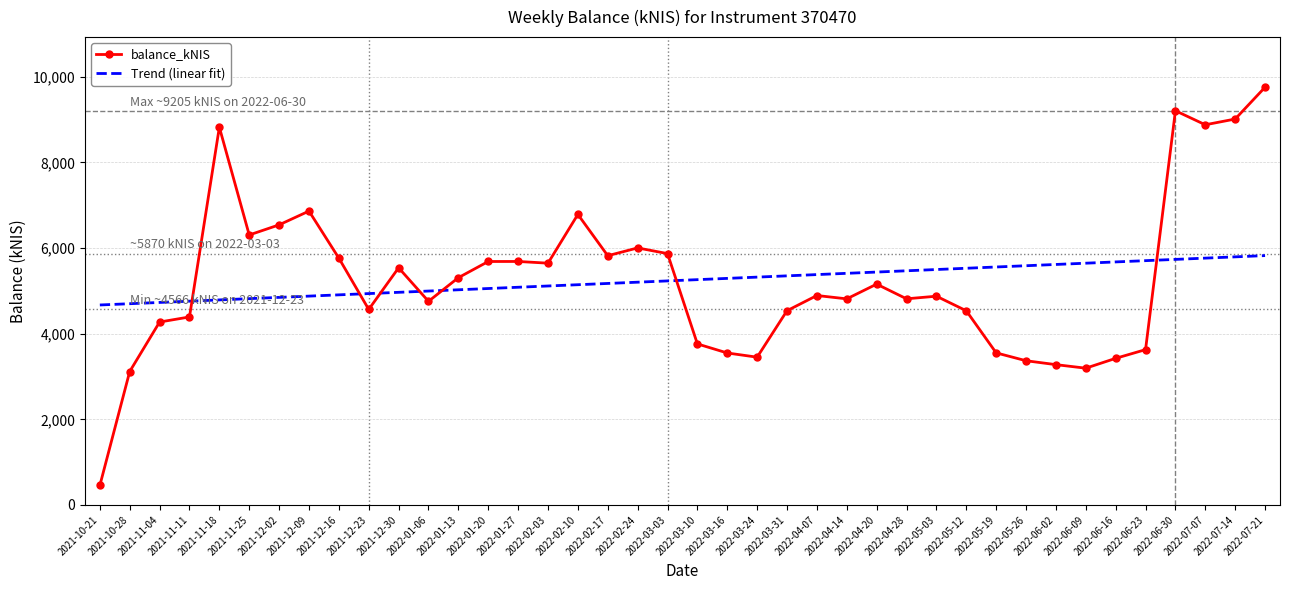

What is the sum of the Trend (linear fit) values at 2022-06-09 and 2021-11-11?

10404.0